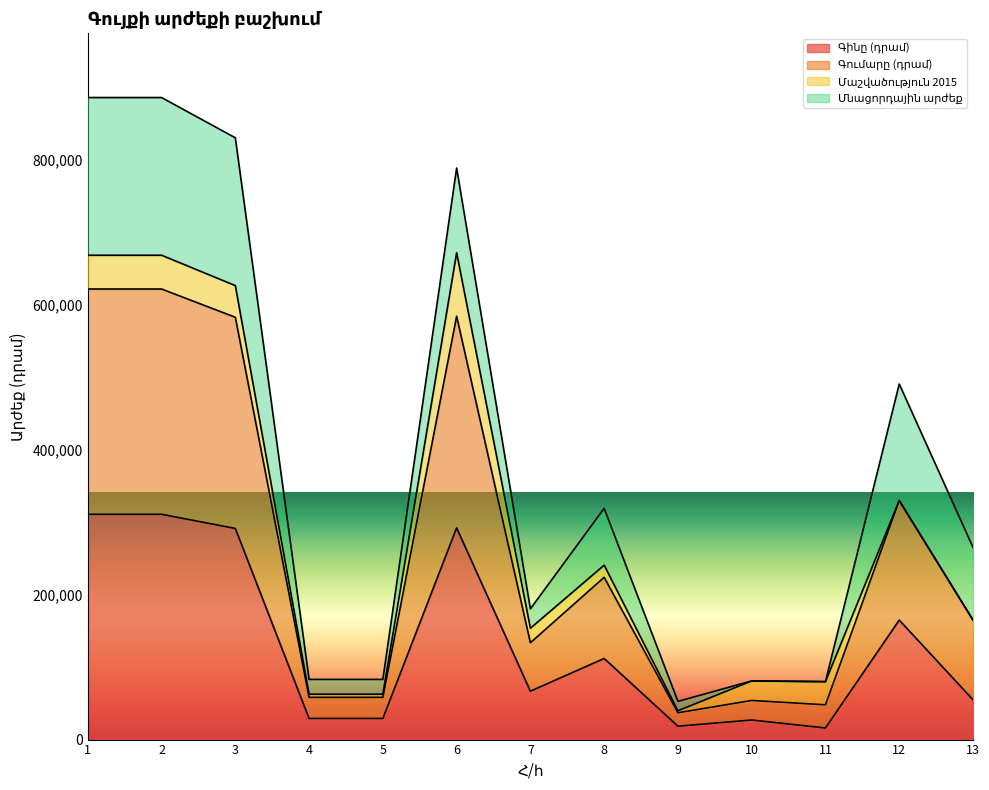

What is the total value across all series at 12?

490875.0